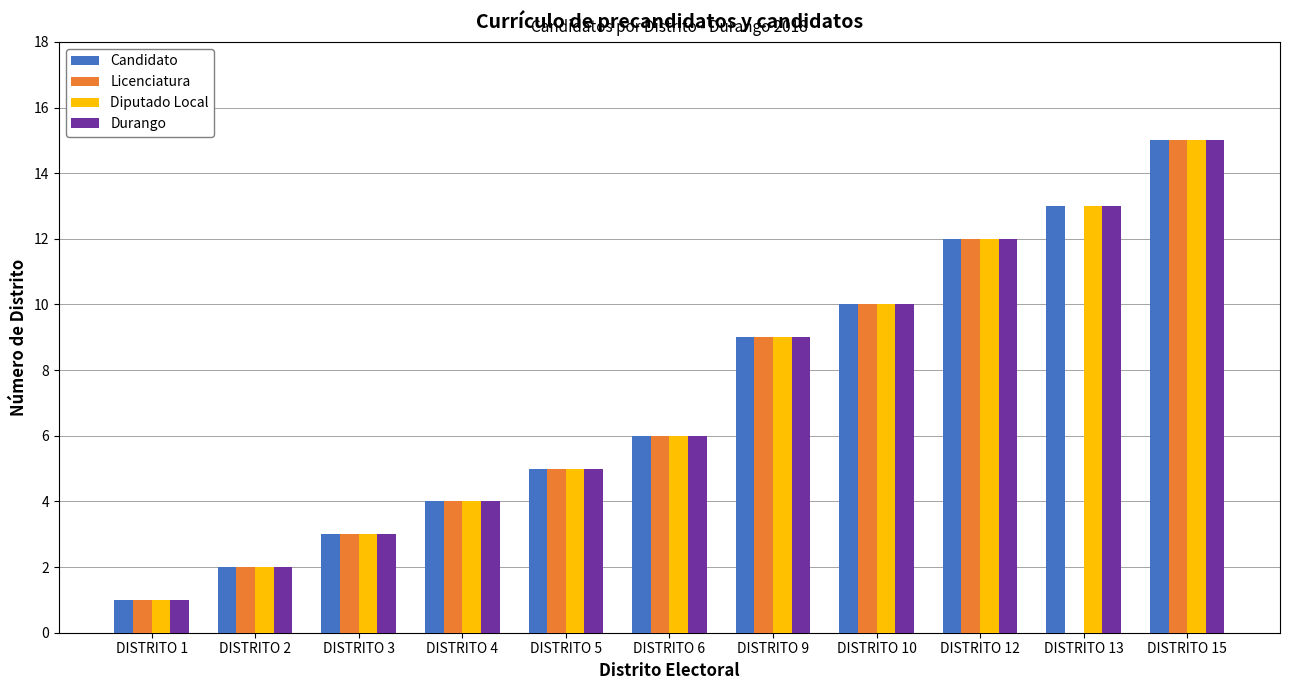

Reading right to left, transcribe all the data shown in this chart.

Candidato: 15	13	12	10	9	6	5	4	3	2	1
Licenciatura: 15	0	12	10	9	6	5	4	3	2	1
Diputado Local: 15	13	12	10	9	6	5	4	3	2	1
Durango: 15	13	12	10	9	6	5	4	3	2	1